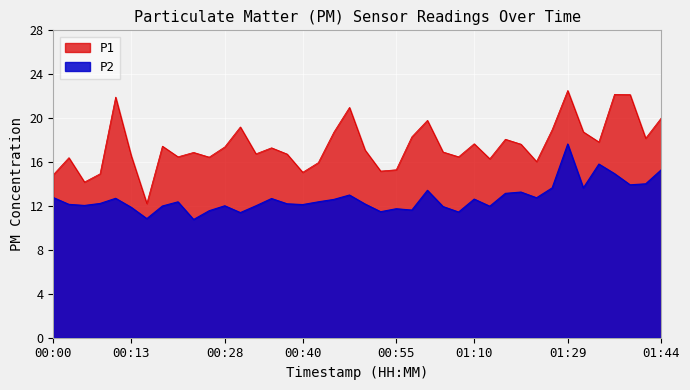

The P1 series shows 25.1 at 00:52. True or false?

False